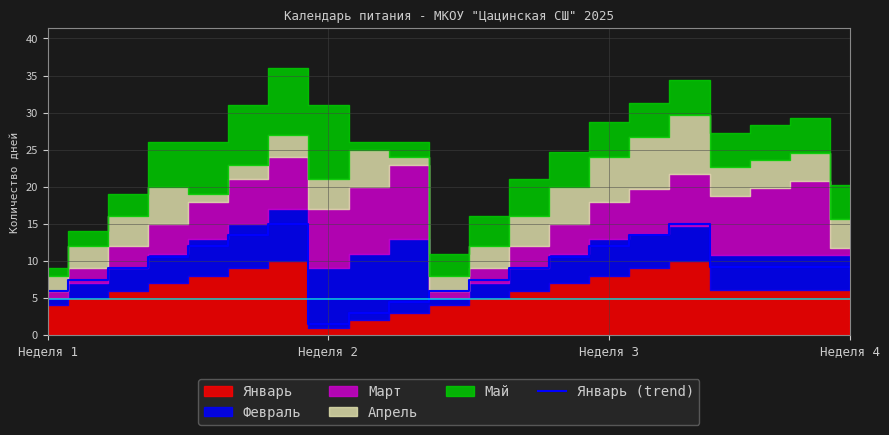

The value of Январь (trend) at Неделя 4 is 9.2. True or false?

True